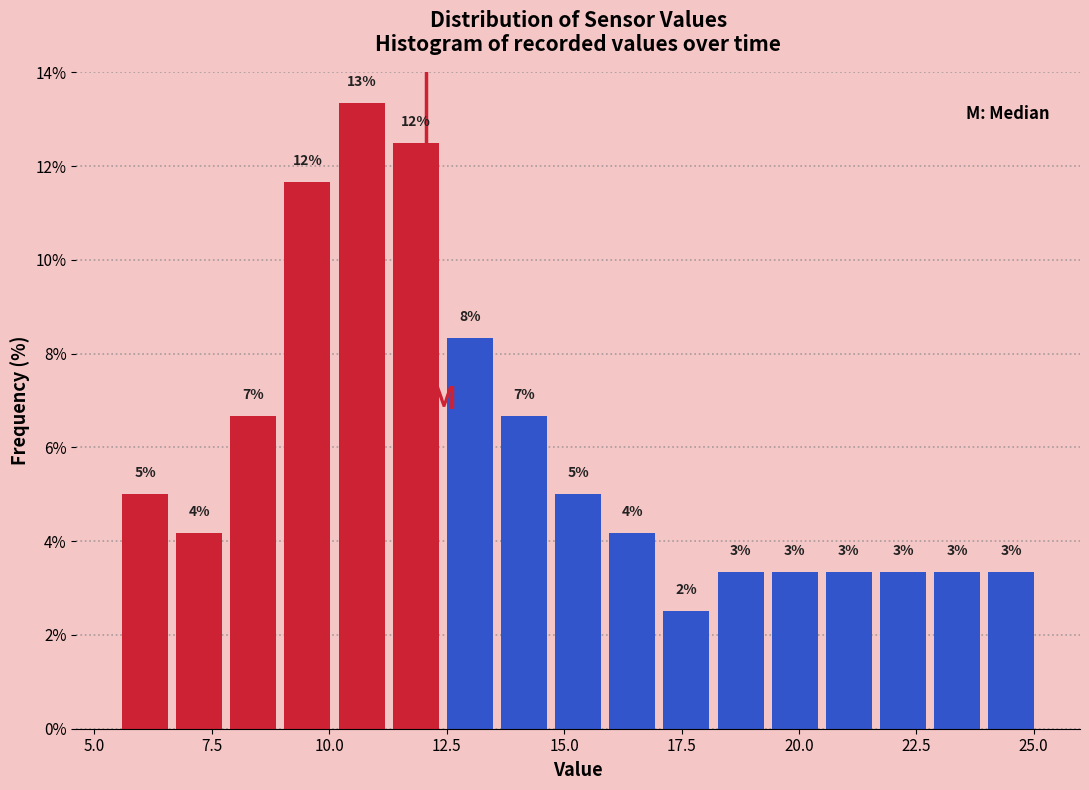

Around what value on the x-axis is the tallest bar? Give the approximate position of its centre, as read against the axis.

10.5